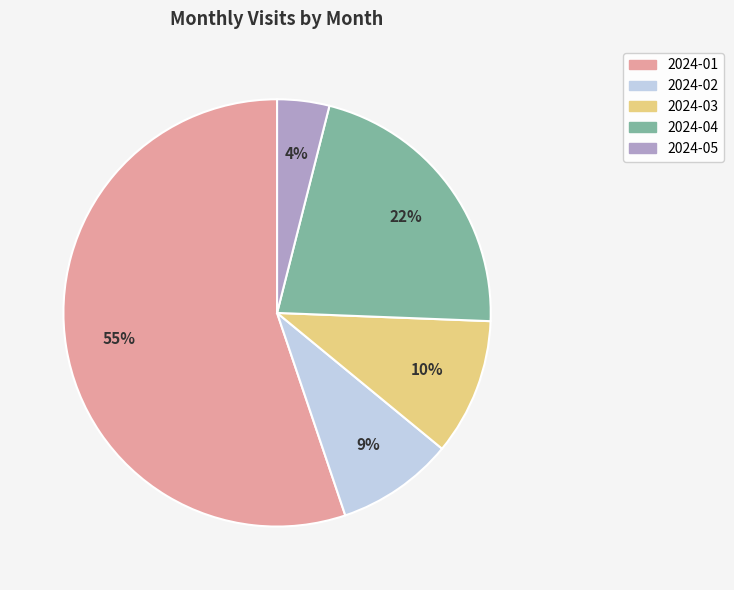

To the nearest percent, what is the average slice percentage?

20%